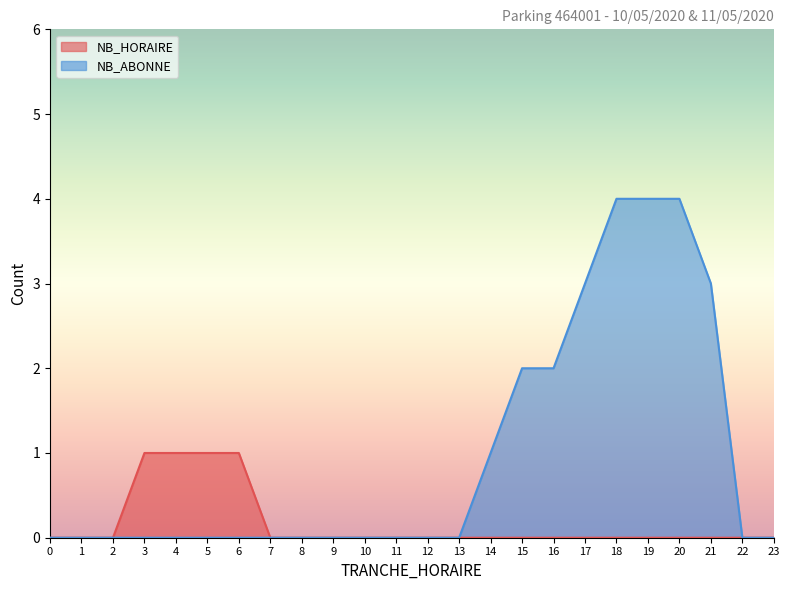

What are all the series names shown in the legend?

NB_HORAIRE, NB_ABONNE